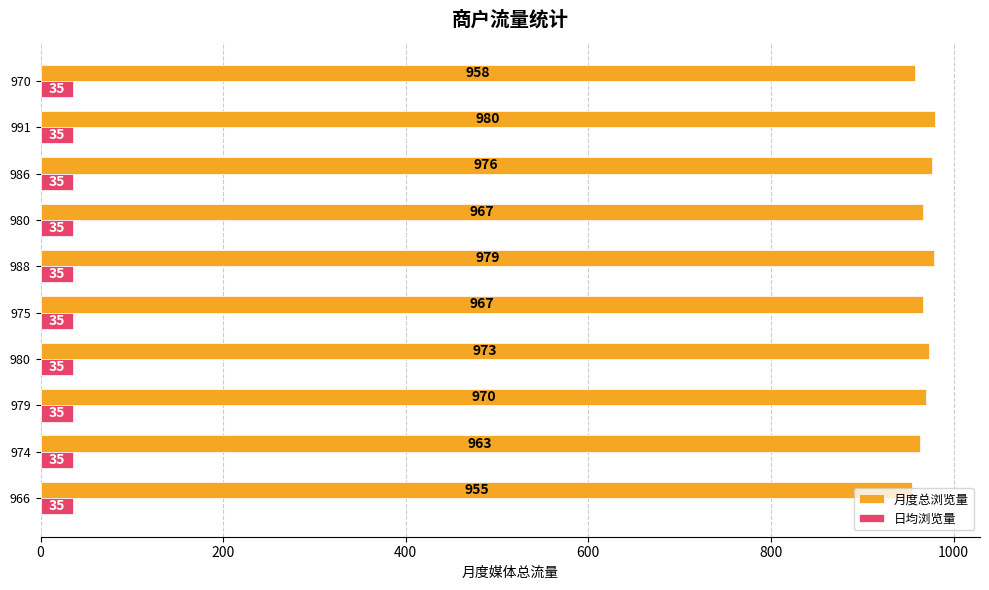

What are all the series names shown in the legend?

月度总浏览量, 日均浏览量